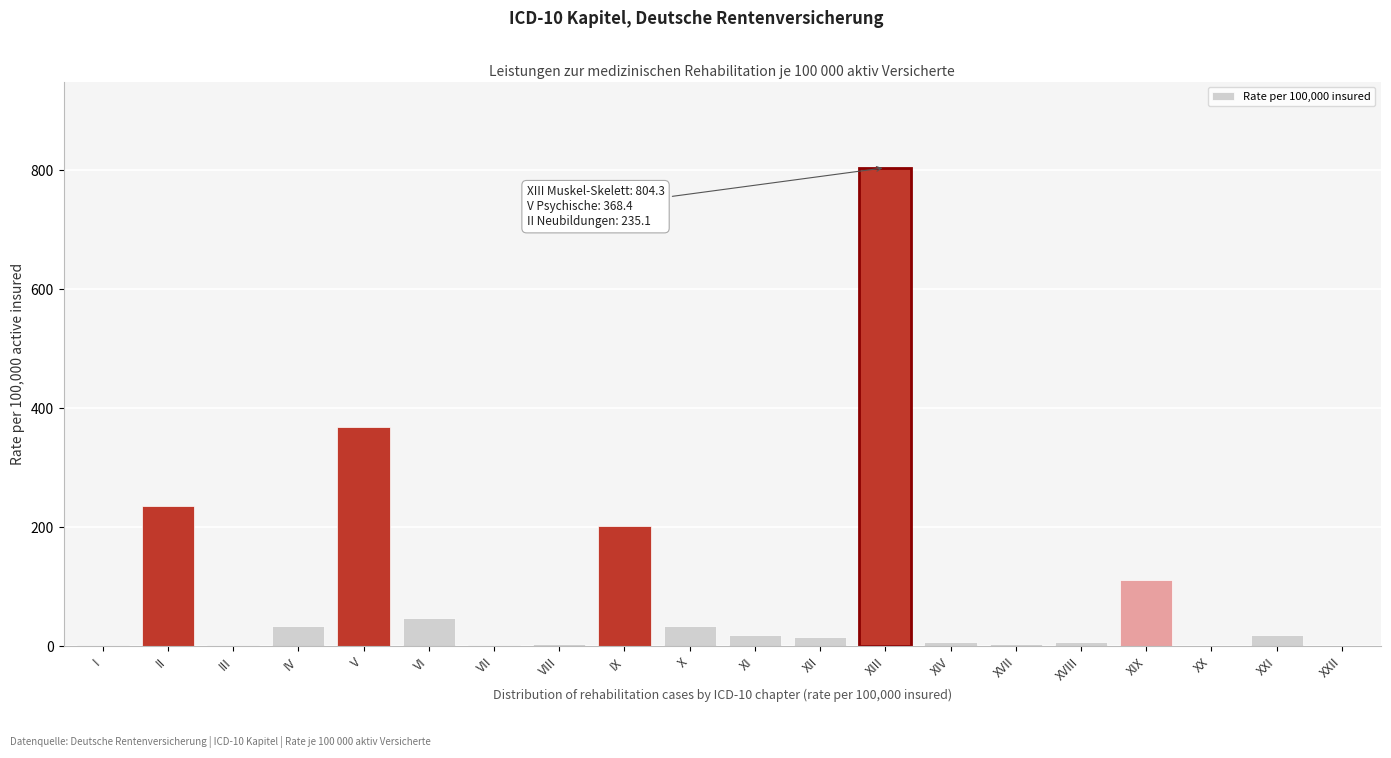

What is the greatest value displayed?

804.3